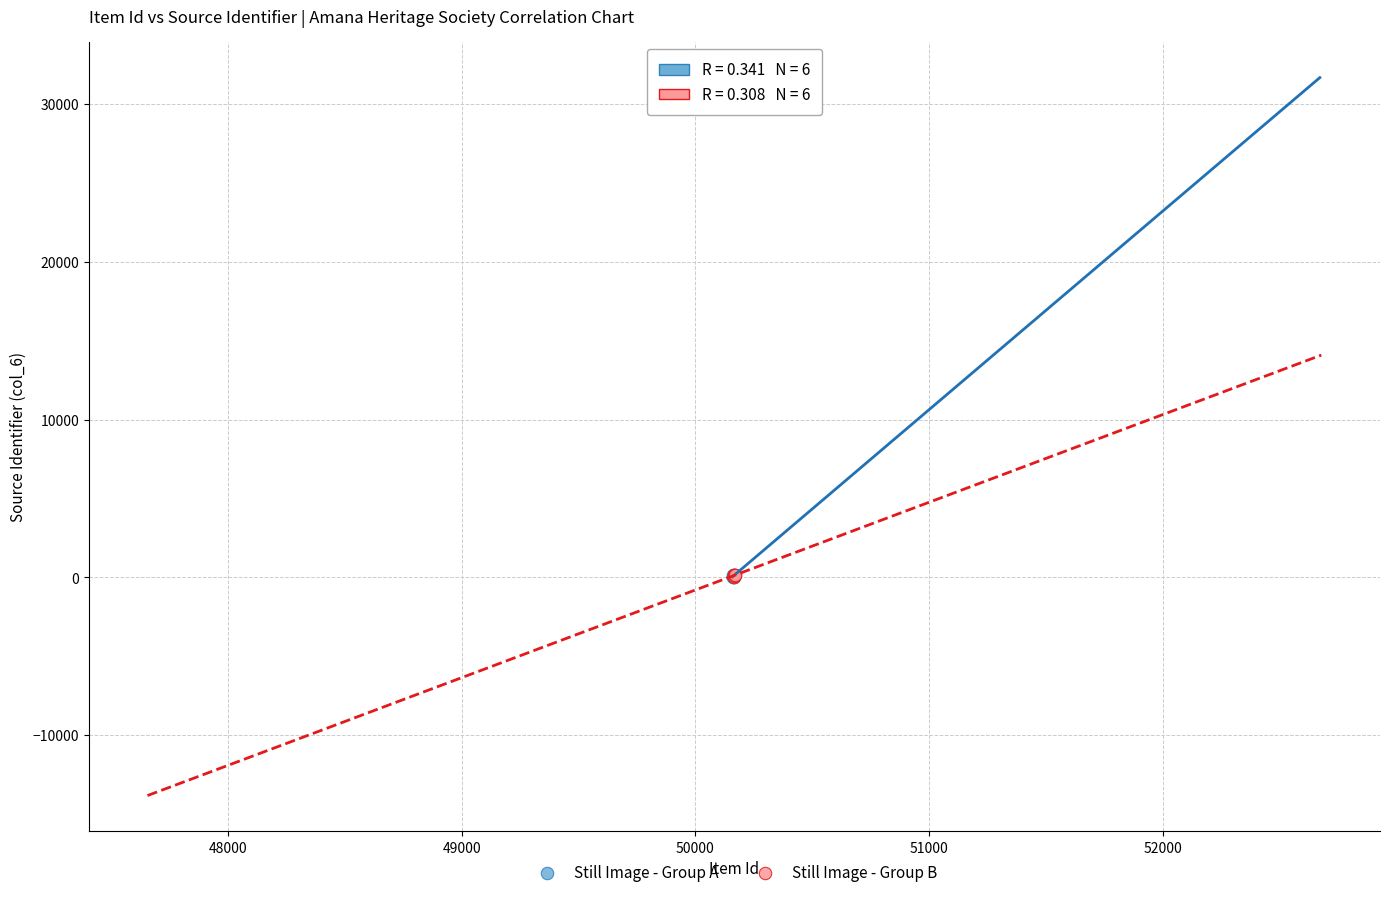

Which series has the largest Y range (max minus min)?

Still Image - Group A